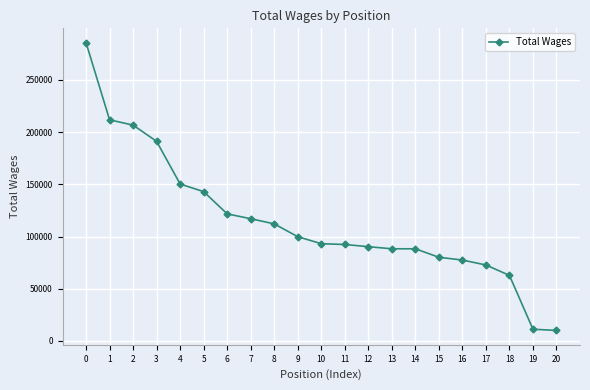

How many data points are less than 93112?

10